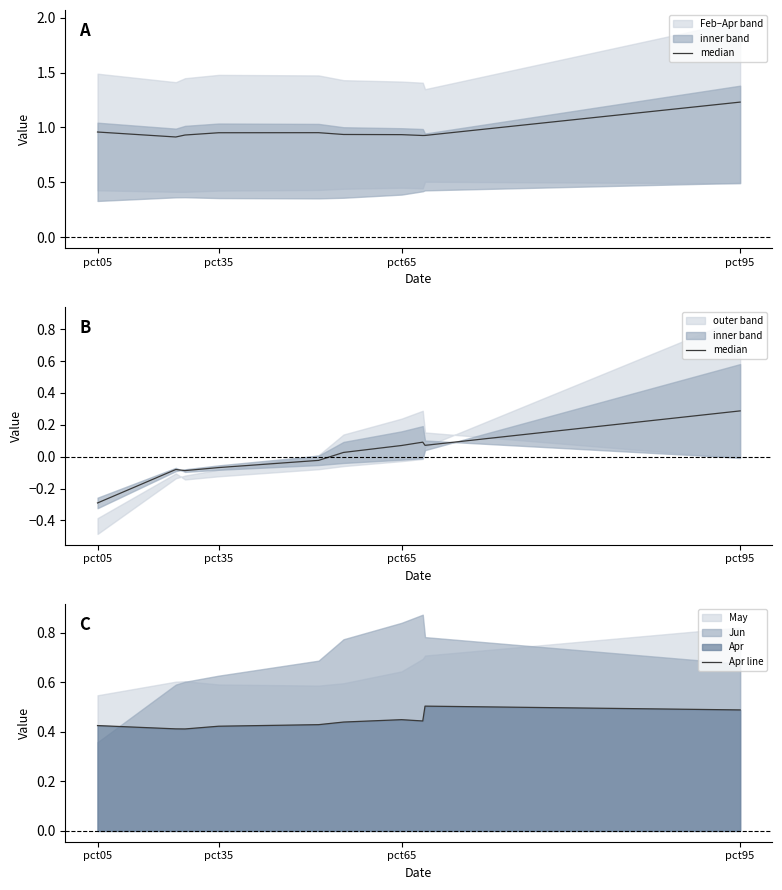

What is the highest value of the Apr line series?

0.5